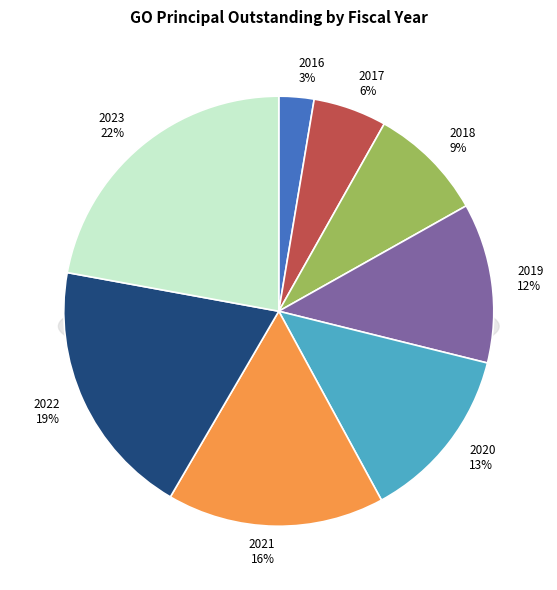

What is the largest slice in the pie chart?

2023